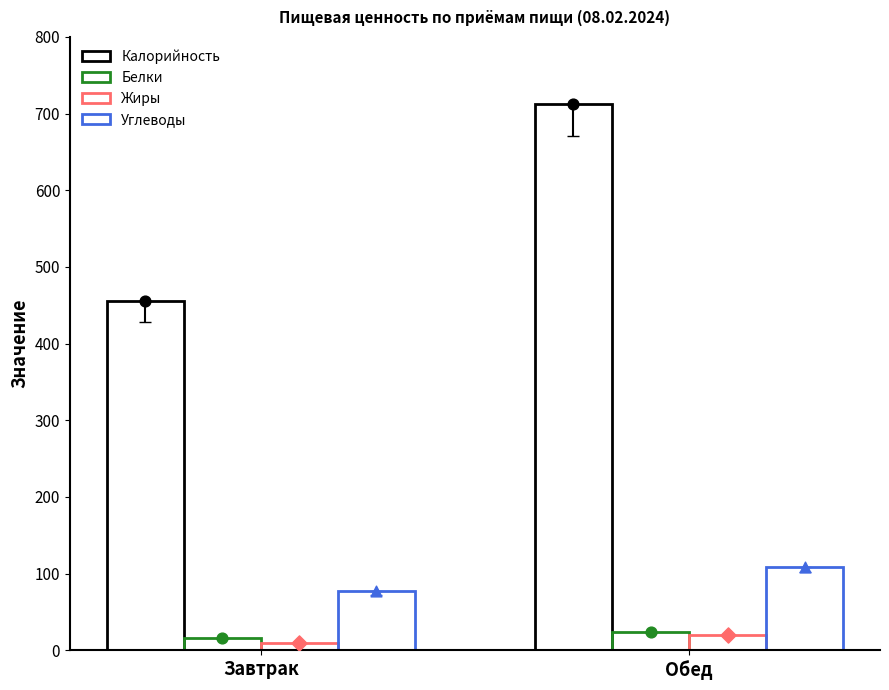

What are all the series names shown in the legend?

Калорийность, Белки, Жиры, Углеводы